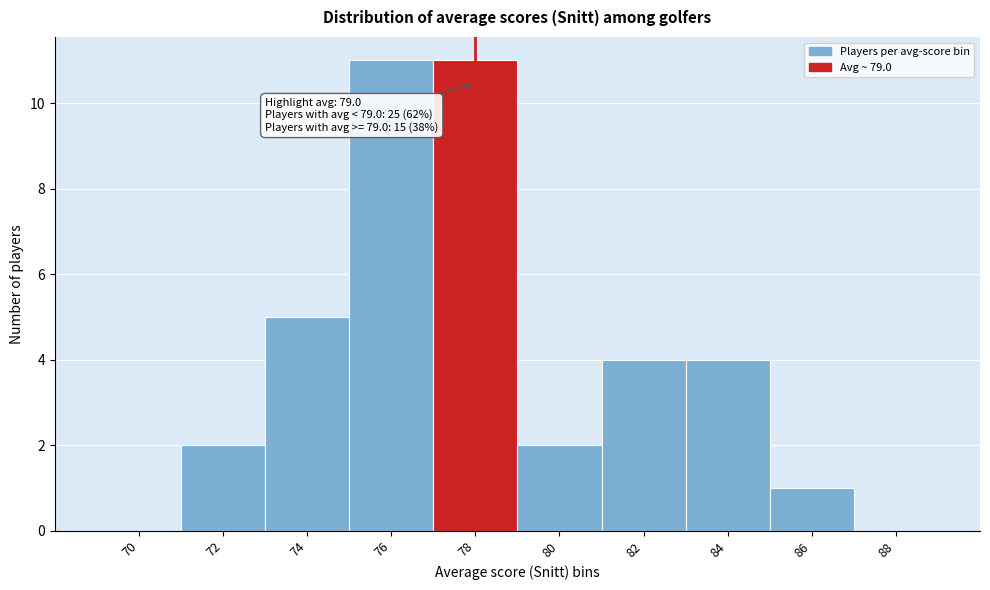

Reading left to right, list all the values displayed in this chart.

70=0	72=2	74=5	76=11	78=11	80=2	82=4	84=4	86=1	88=0